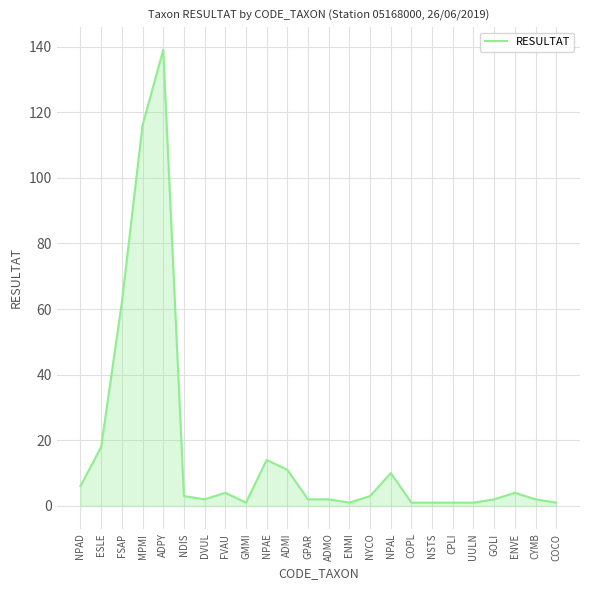

How many values are below 3?

12